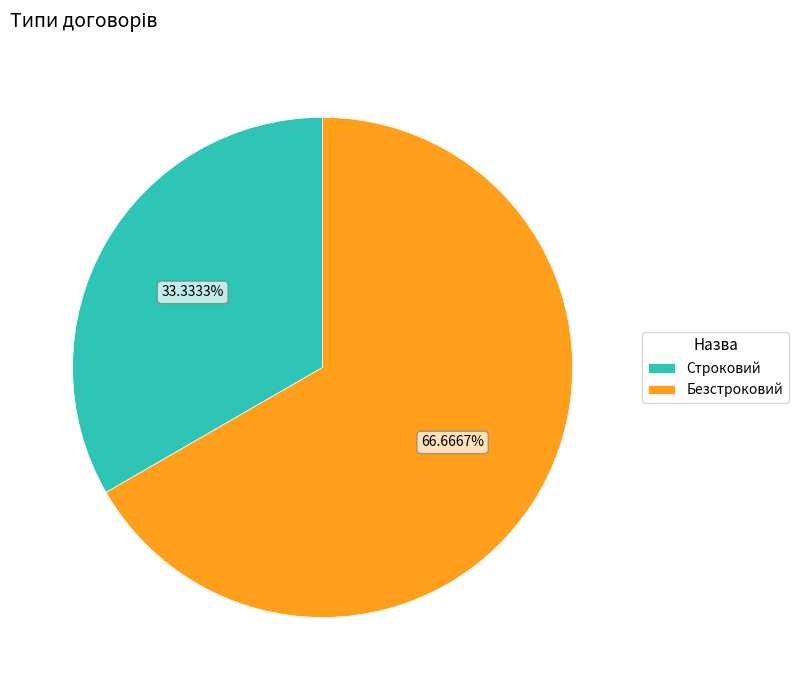

Which has a higher value, Строковий or Безстроковий?

Безстроковий